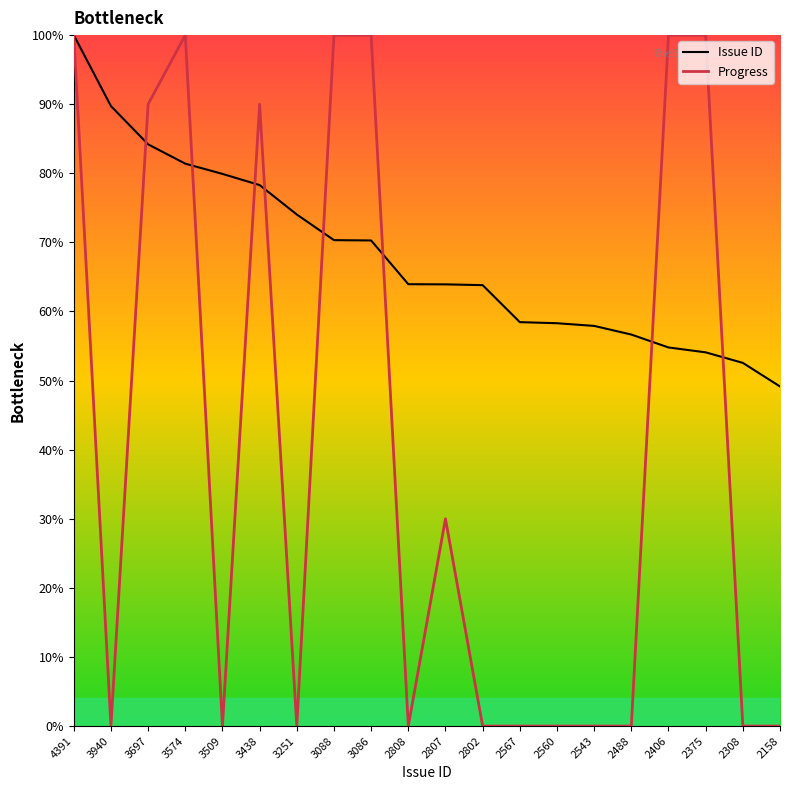

How many Progress values are between 0 and 100?

20